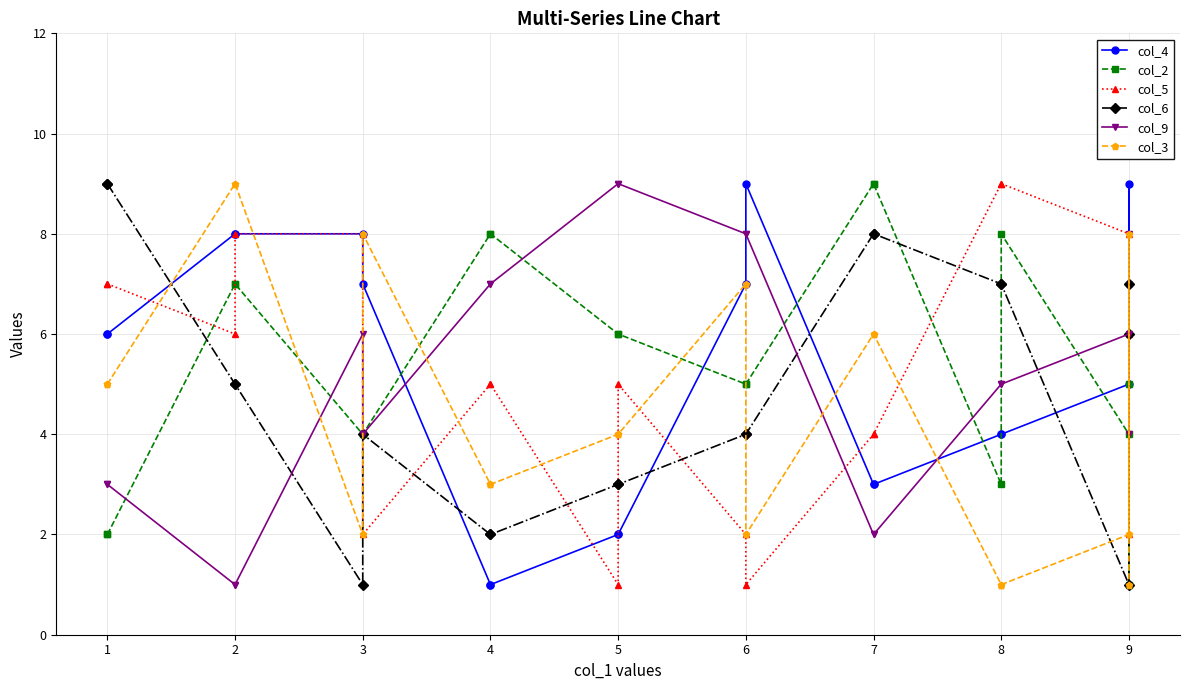

What is the value of the col_6 point at the 12th from the left?

4